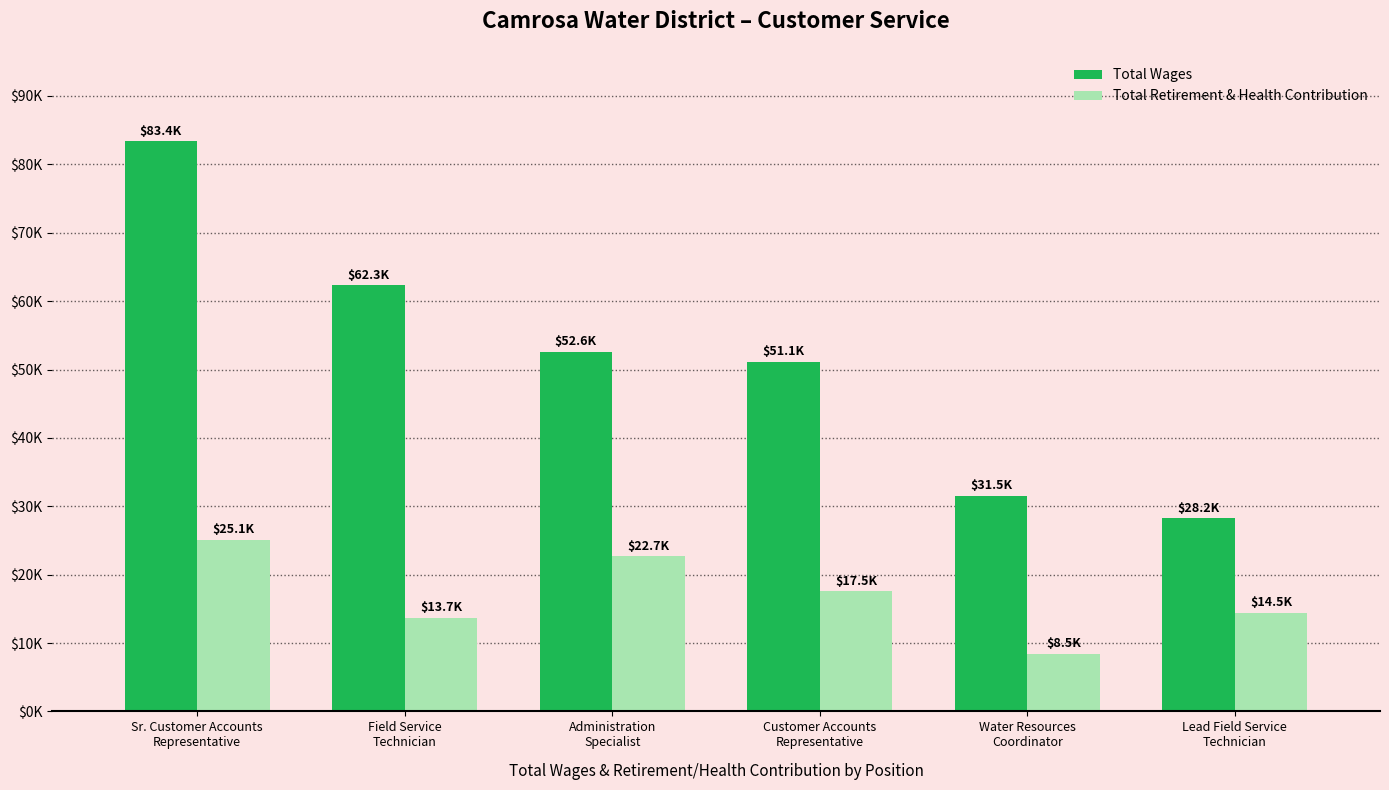

Does the chart contain stacked bars?

No